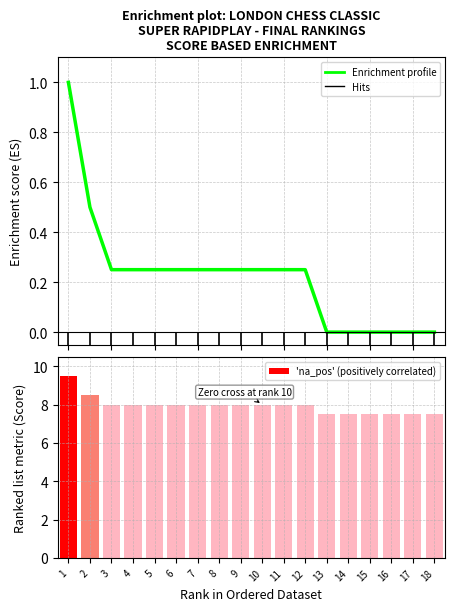

At which label does 'na_pos' (positively correlated) first exceed 8?

1